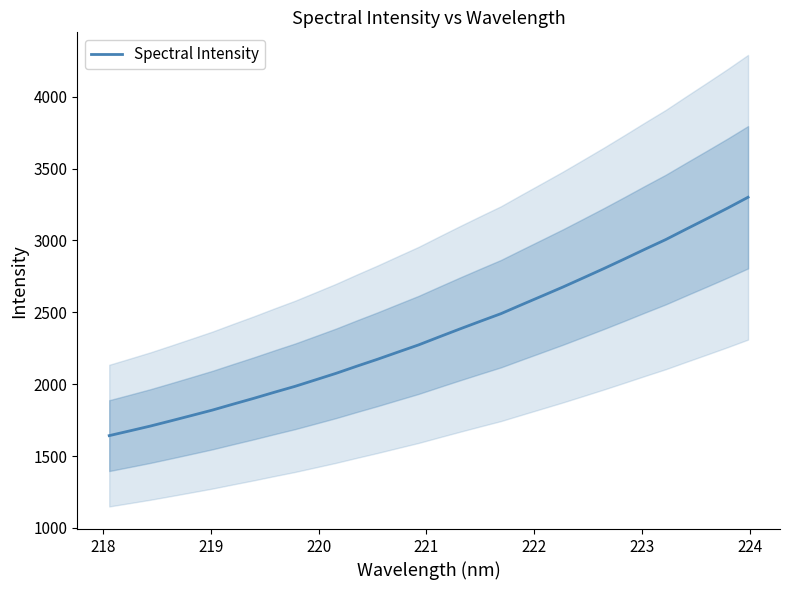

Does the chart have visible grid lines?

No